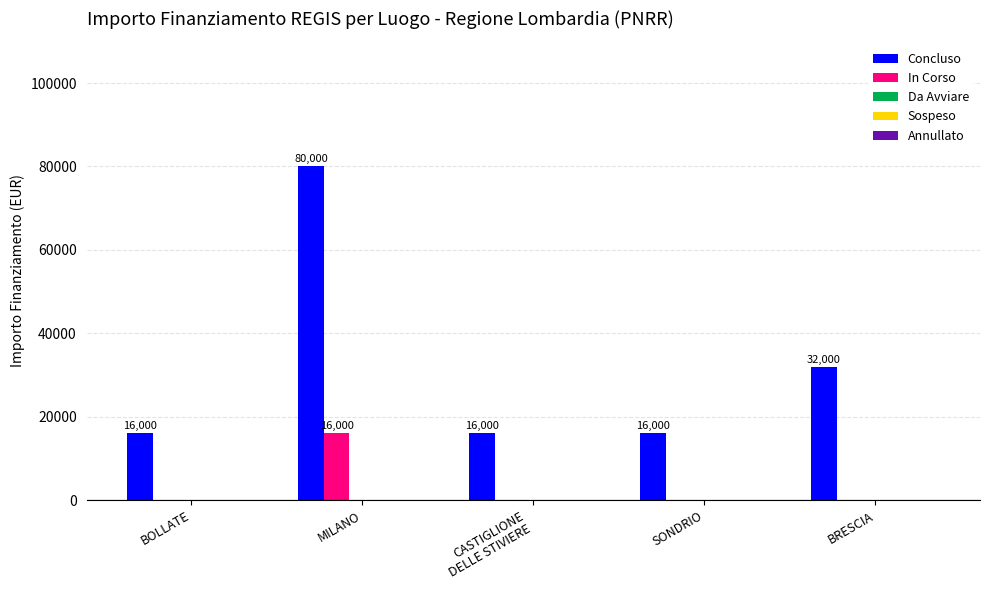

Are the bars horizontal?

No